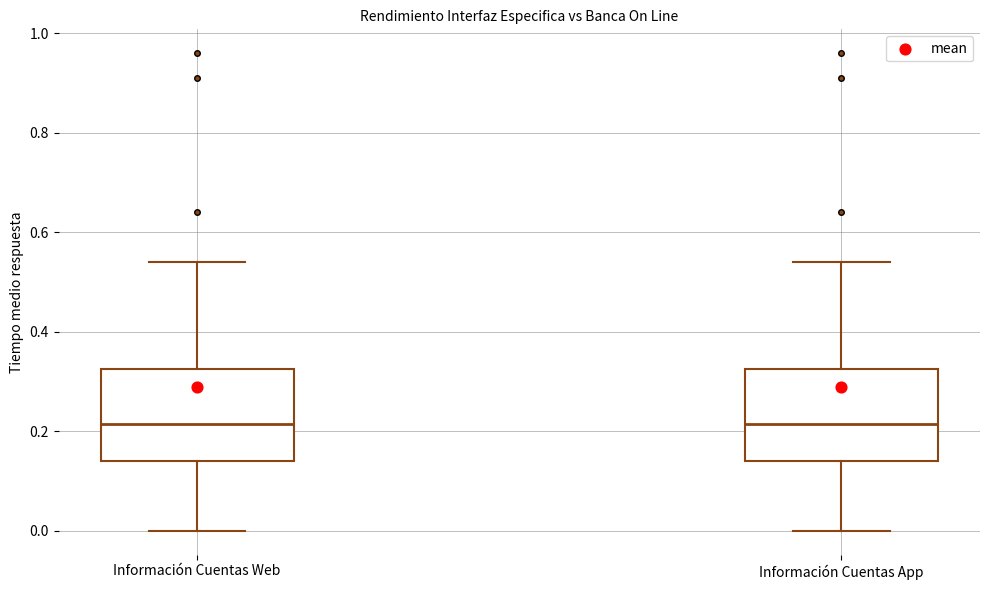

Reading left to right, transcribe this box plot: for each box, give where its median line is, the range the box spans, and where its two whiskers end, as read against the y-axis. The values are not printed on the chart, so give them approximately, as read against the axis.

Información Cuentas Web: median 0.22, box 0.14 to 0.32, whiskers 0.00 to 0.54
Información Cuentas App: median 0.22, box 0.14 to 0.32, whiskers 0.00 to 0.54